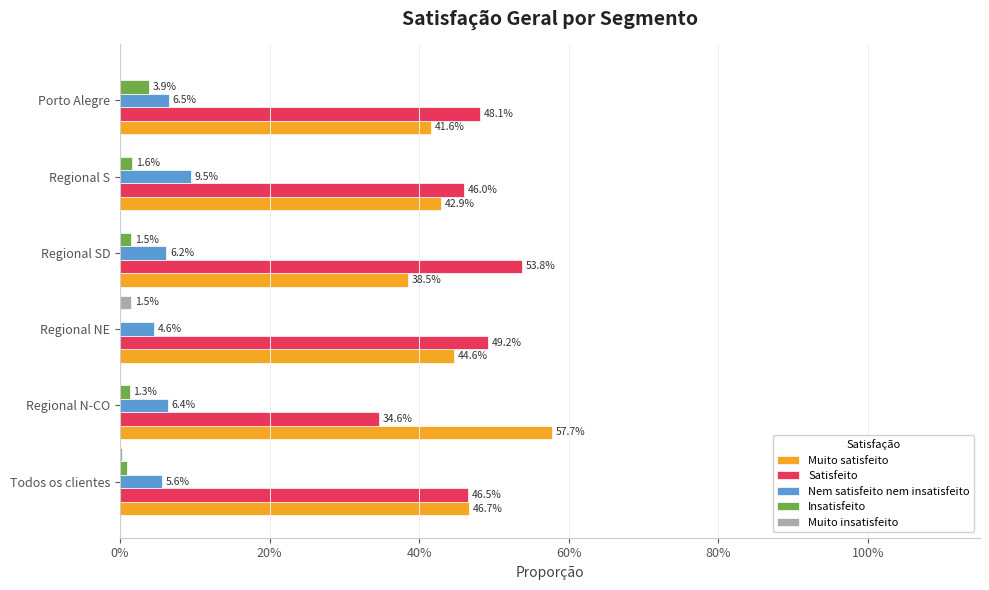

What are all the series names shown in the legend?

Muito satisfeito, Satisfeito, Nem satisfeito nem insatisfeito, Insatisfeito, Muito insatisfeito